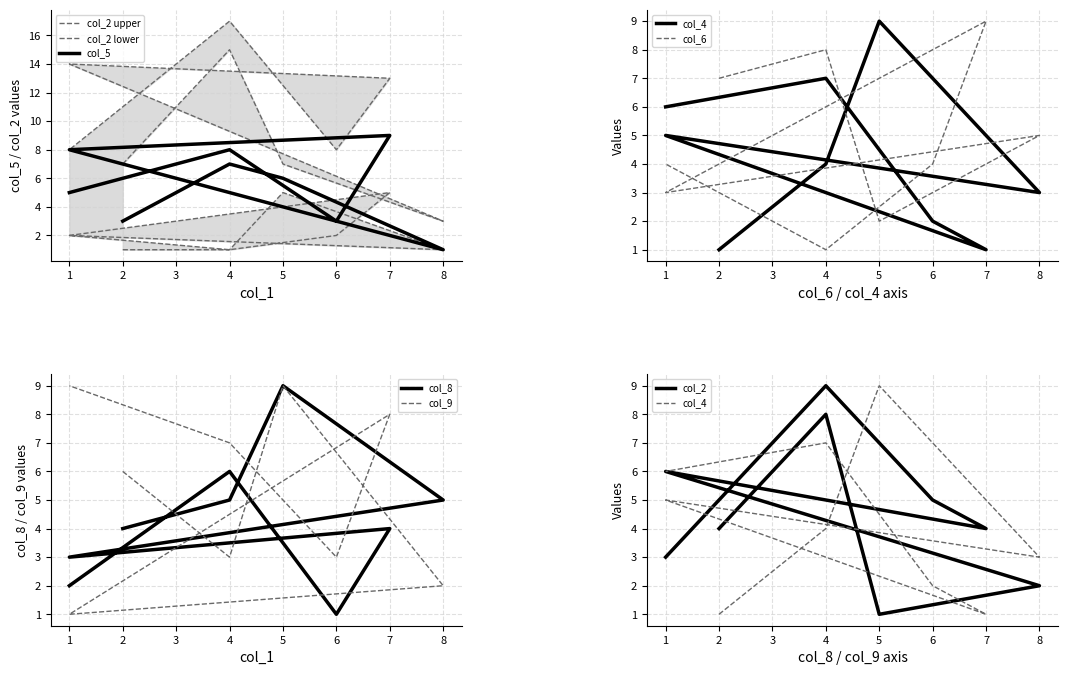

Reading left to right, transcribe all the data shown in this chart.

col_5: 3	7	6	1	8	9	3	8	5
col_2: 4	8	1	2	6	4	5	9	3
col_4: 1	4	9	3	5	1	2	7	6
col_6: 7	8	2	5	3	9	4	1	4
col_8: 4	5	9	5	3	4	1	6	2
col_9: 6	3	9	2	1	8	3	7	9